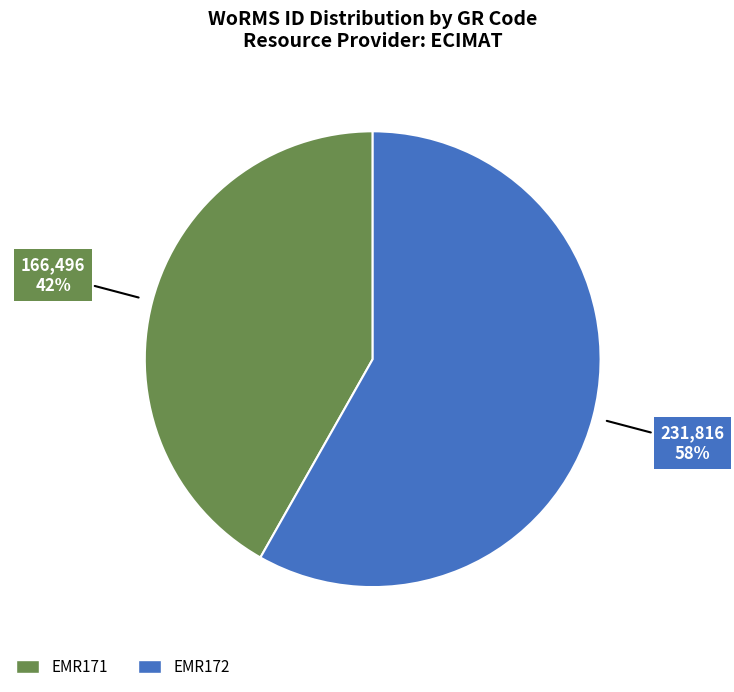

Is it true that EMR171 is 54% of the pie?

False